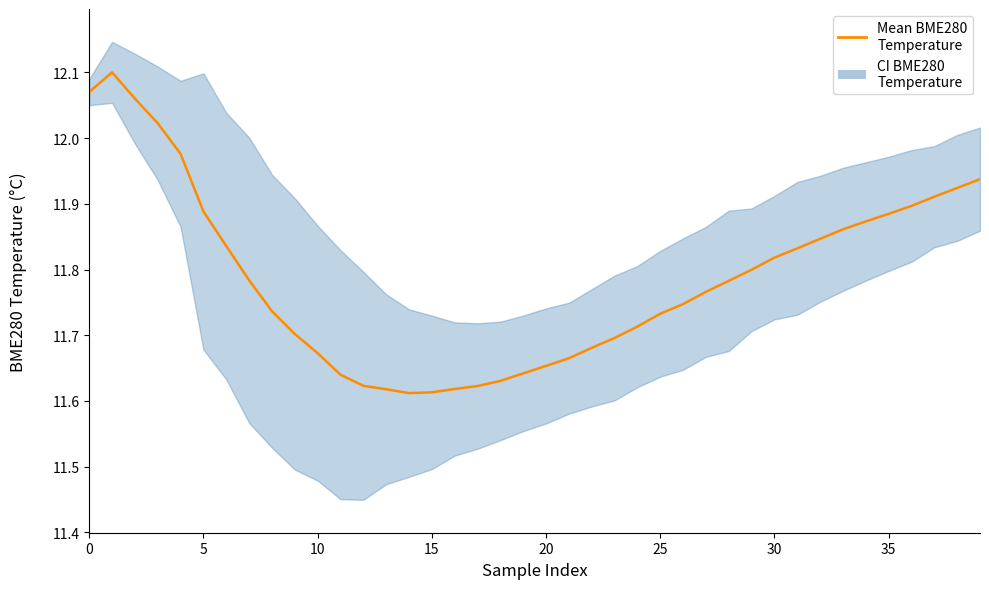

How many interior local valleys (lower than both neighbors) does the data have?

1